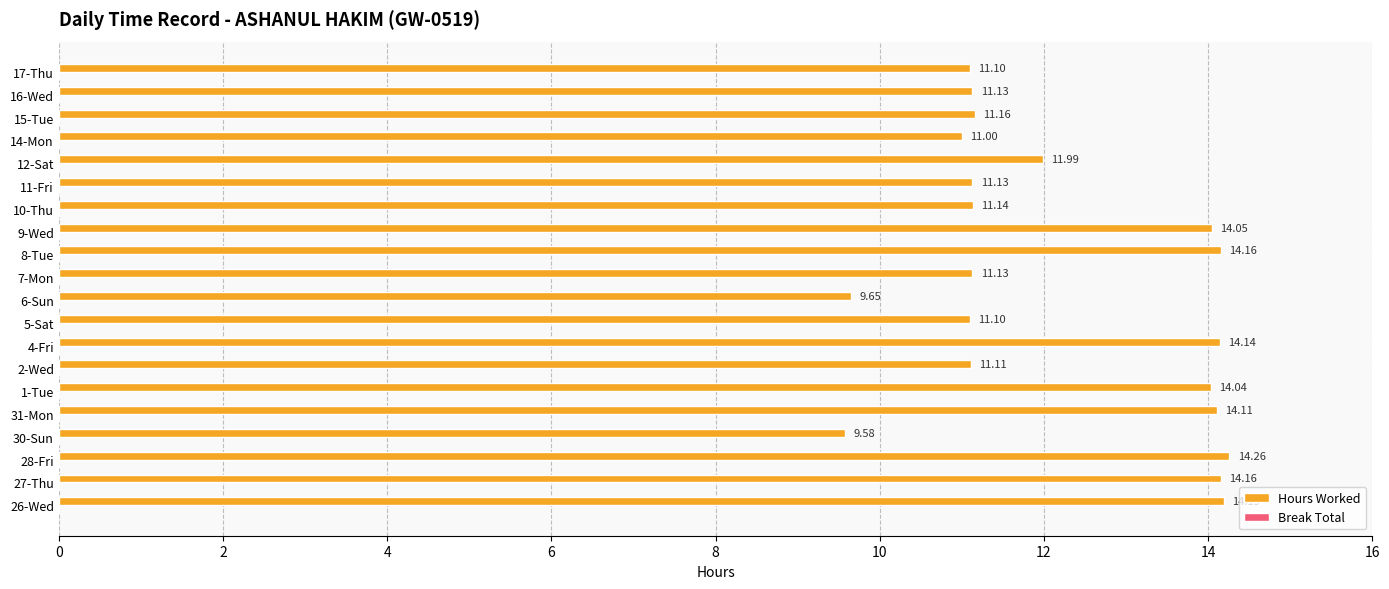

Which has a higher value, 9-Wed or 1-Tue?

9-Wed